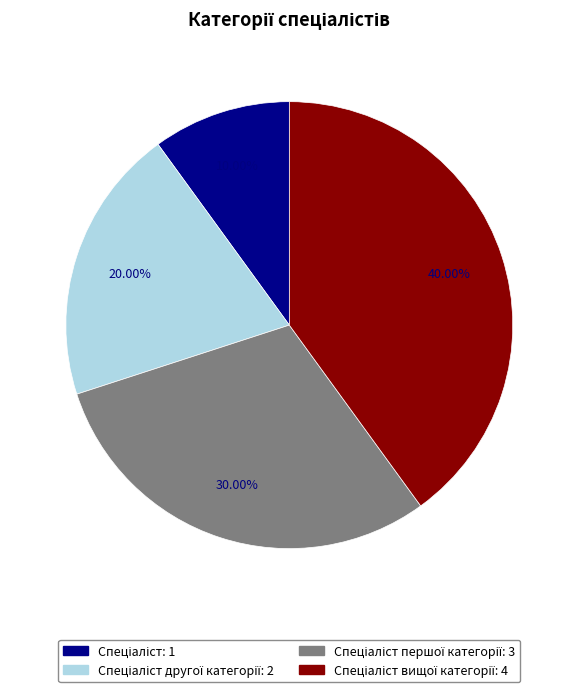

Is there any slice that represents more than half of the pie?

No